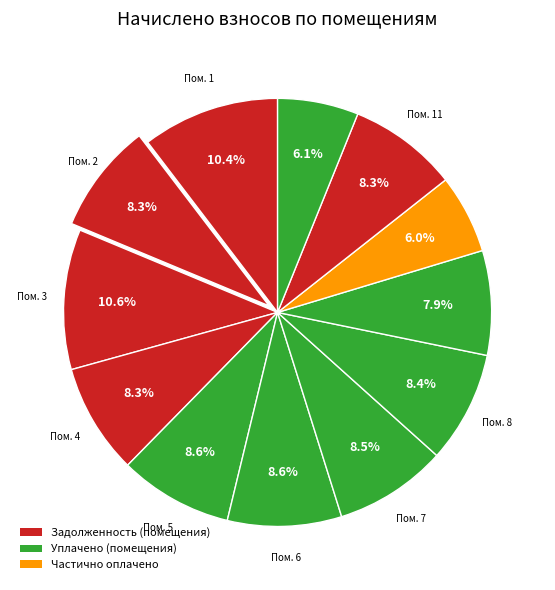

Which slice is the smallest?

10